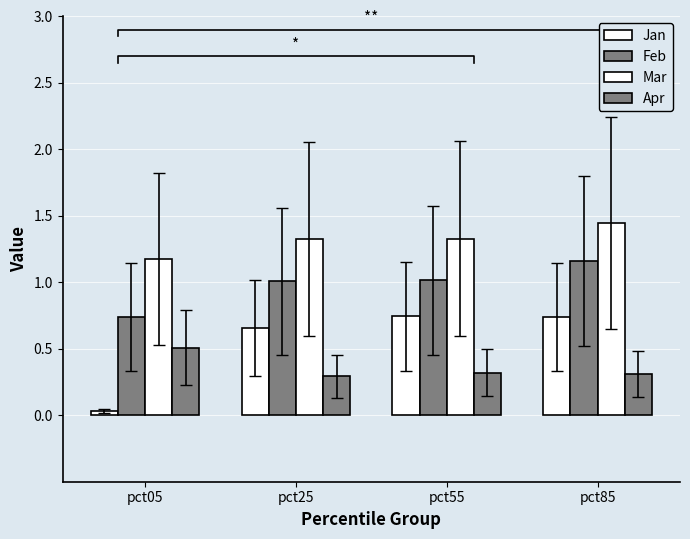

Rank the series by their maximum value, from lowest to highest.

Apr, Jan, Feb, Mar